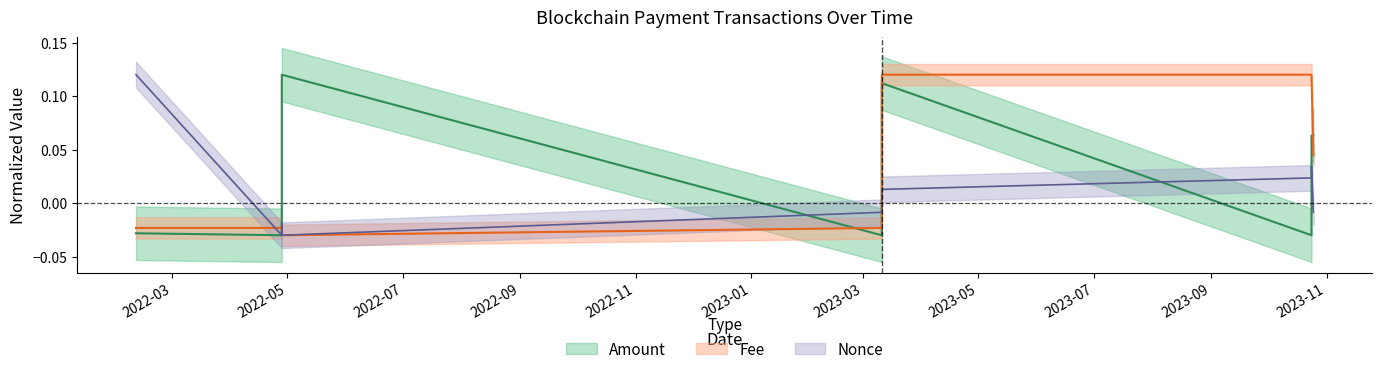

Reading left to right, extract all data points from this chart.

Amount: -0.0	-0.0	0.1	0.1	-0.0	-0.0	0.1	-0.0	0.1	0.1
Fee: -0.0	-0.0	-0.0	-0.0	-0.0	0.1	0.1	0.1	0.1	0.0
Nonce: 0.1	-0.0	-0.0	-0.0	-0.0	0.0	0.0	0.0	0.0	-0.0